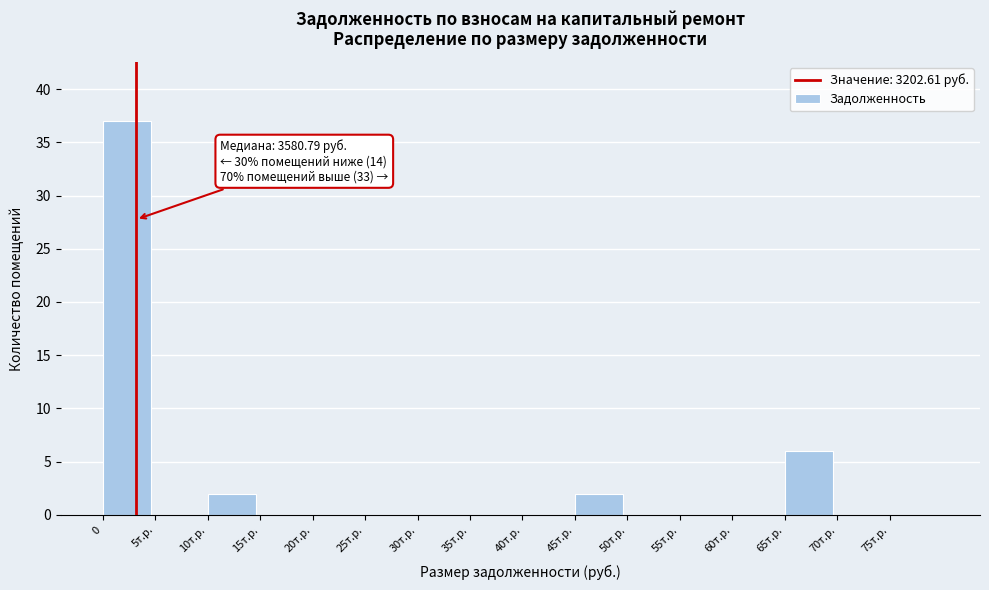

Reading right to left, transcribe all the data shown in this chart.

75т.р.=0	70т.р.=0	65т.р.=6	60т.р.=0	55т.р.=0	50т.р.=0	45т.р.=2	40т.р.=0	35т.р.=0	30т.р.=0	25т.р.=0	20т.р.=0	15т.р.=0	10т.р.=2	5т.р.=0	0=37